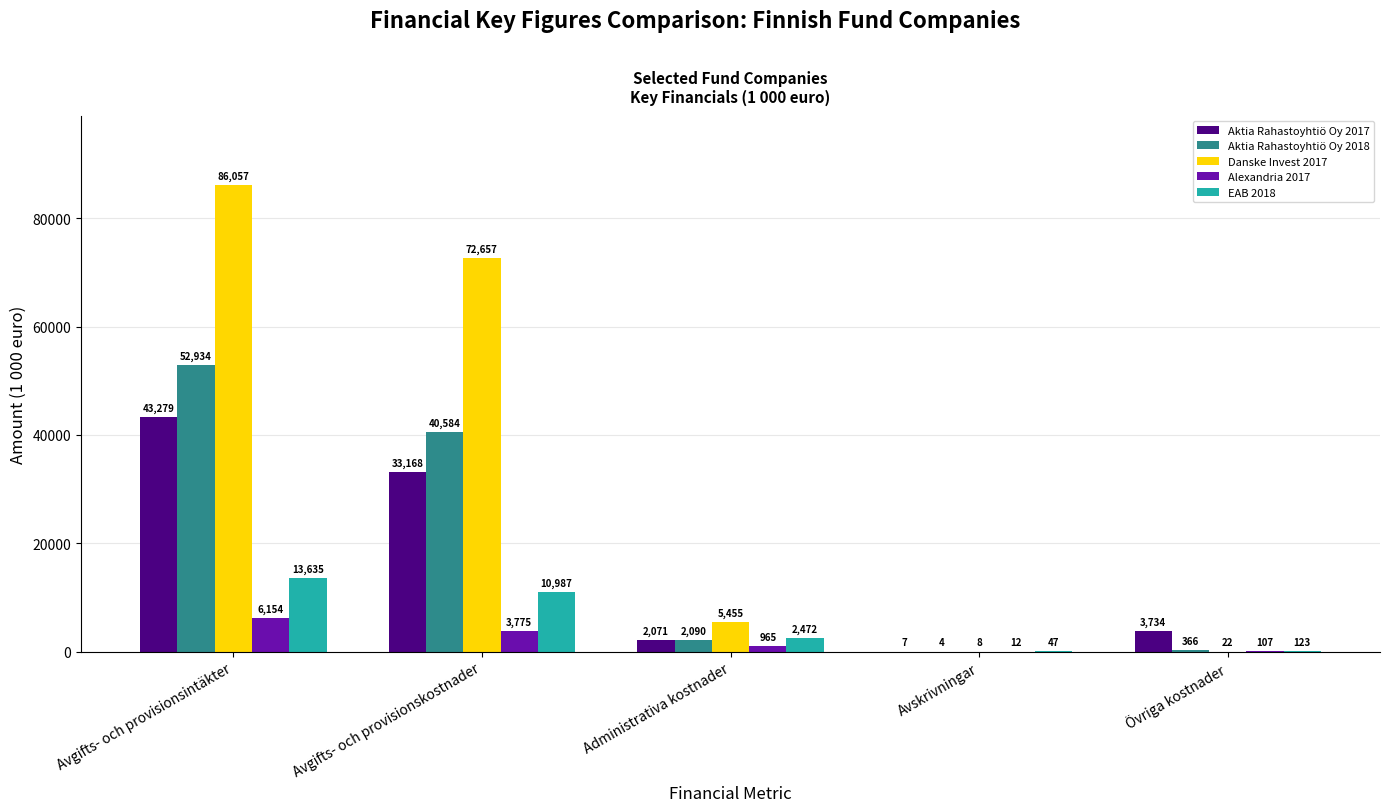

The value of Alexandria 2017 at Avgifts- och provisionsintäkter is 9198. True or false?

False